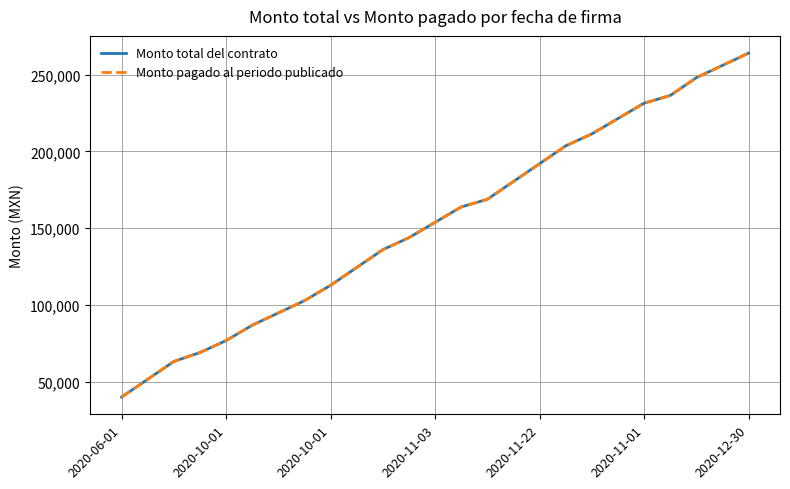

Which series has the widest spread of values?

Monto total del contrato